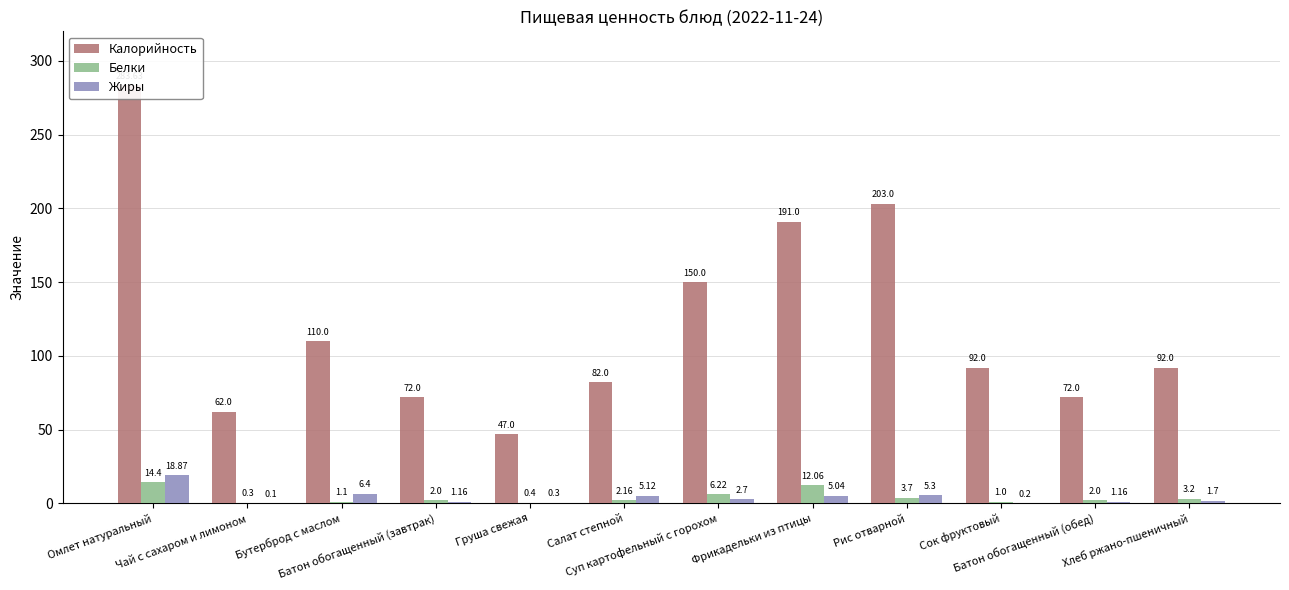

How many data points in Жиры are less than 2?

6